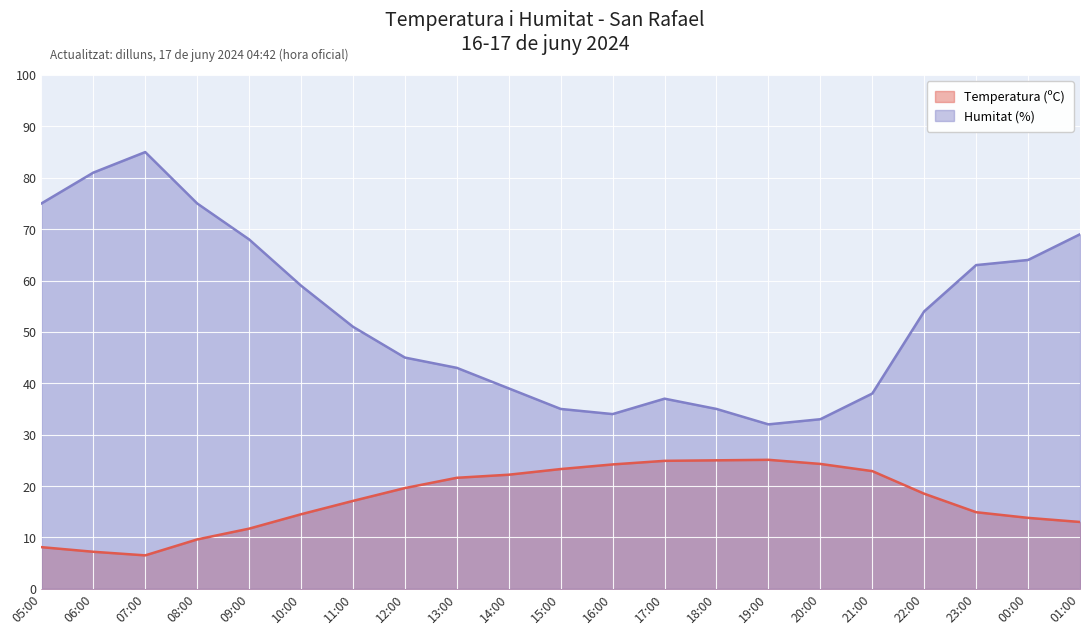

How many lines are shown in the chart?

2